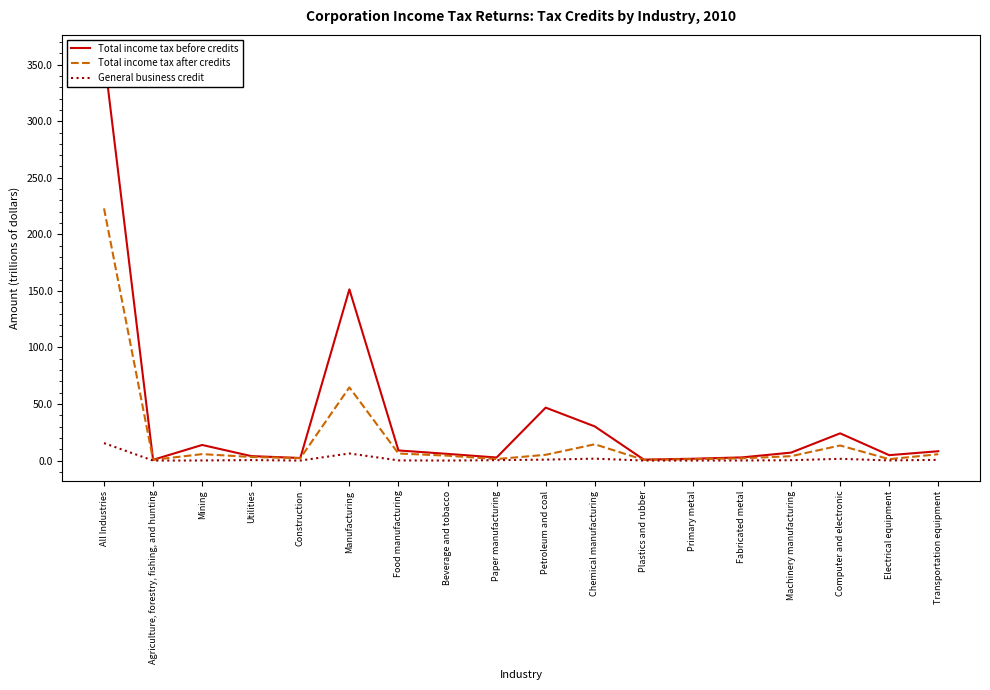

What are all the series names shown in the legend?

Total income tax before credits, Total income tax after credits, General business credit